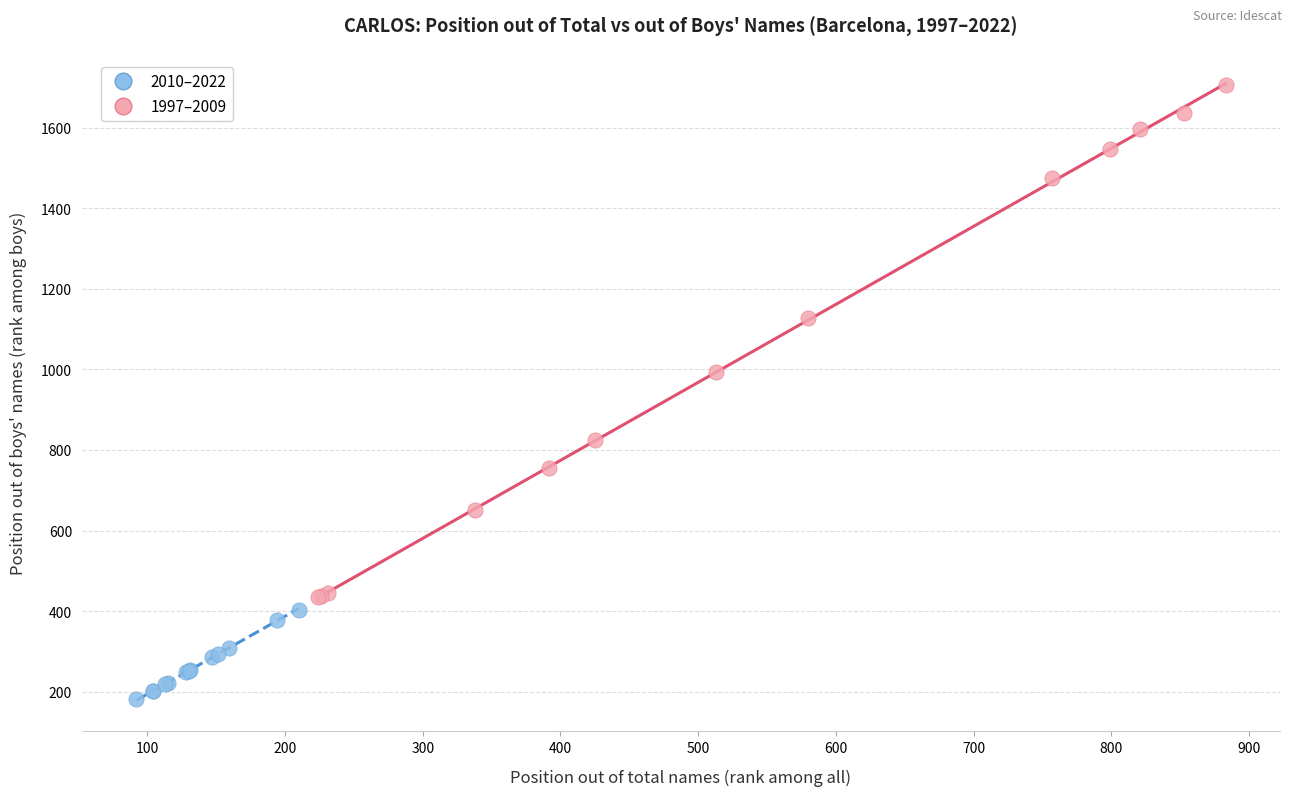

Which series contains the highest Y value?

1997–2009